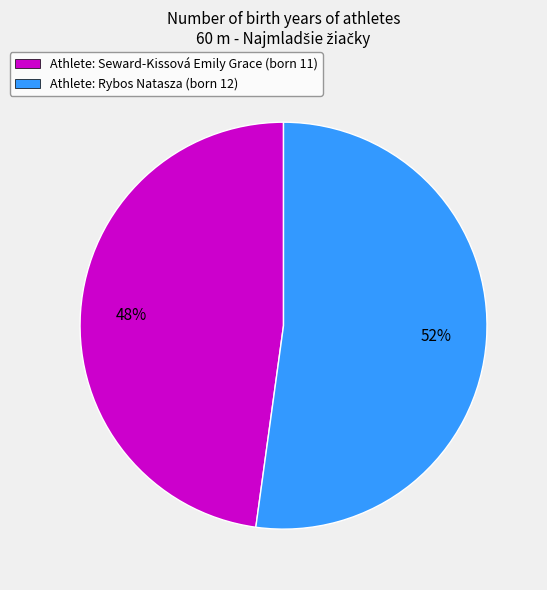

Which category has the smallest portion of the pie?

Athlete: Seward-Kissová Emily Grace (born 11)